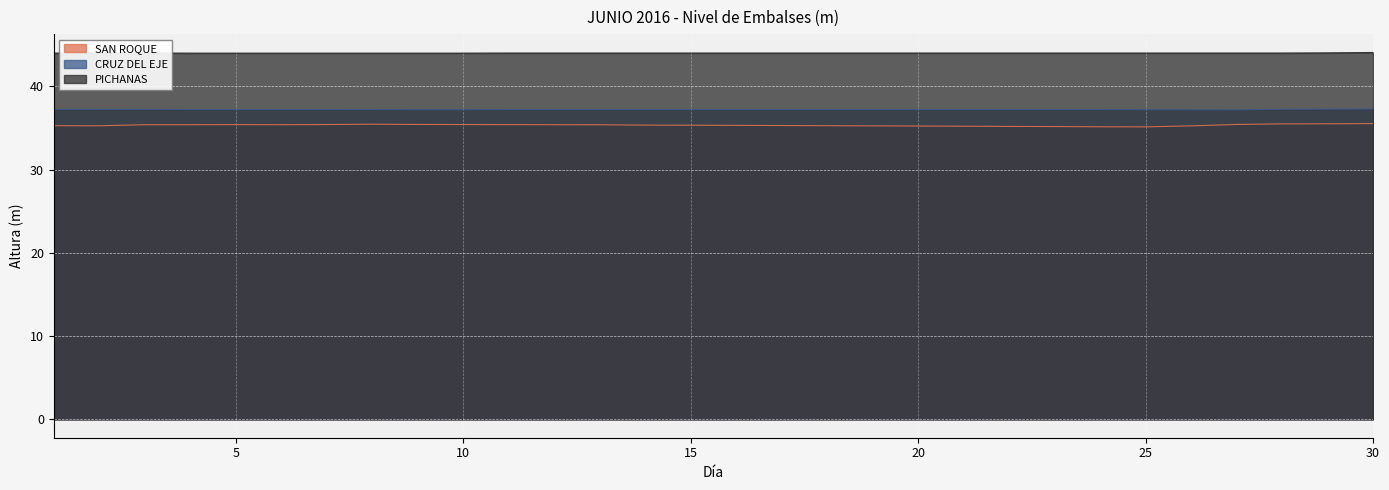

True or false: SAN ROQUE has a value of 63.7 at 29.

False